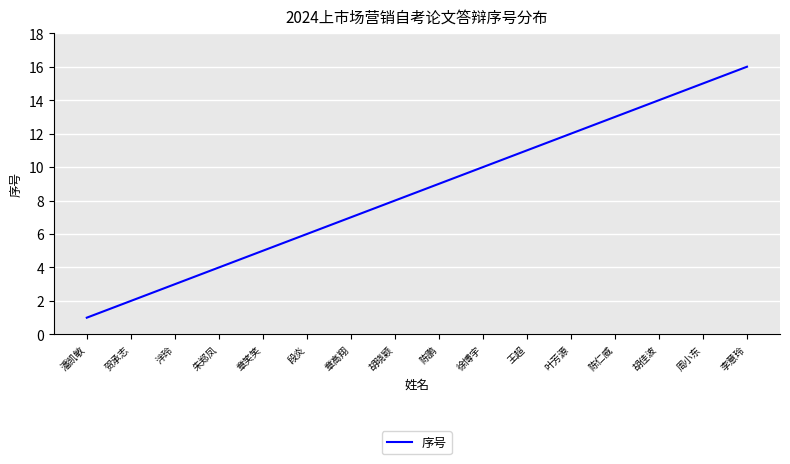

List the labels in order of value, smallest first.

潘凯敏, 贺承志, 泮玲, 朱郑凤, 章笑笑, 段炎, 章高翔, 胡晓颖, 陈鹏, 徐博宇, 王超, 叶芳源, 陈仁威, 胡佳波, 周小东, 李意玲